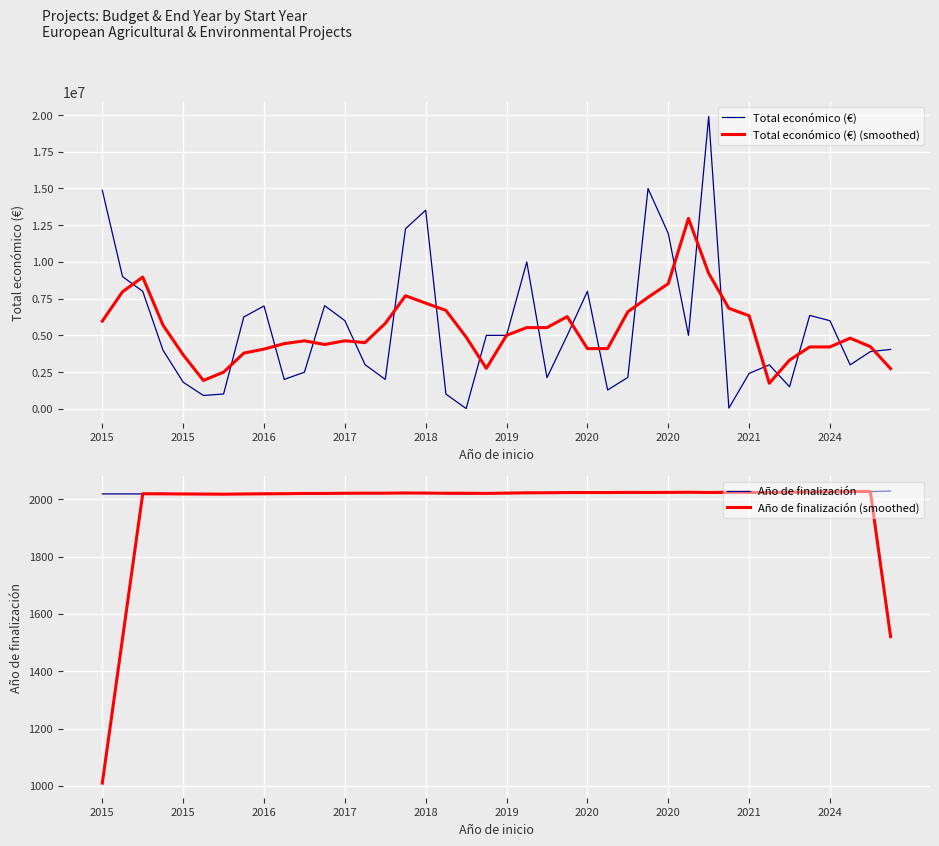

What is the difference between the second highest and second lowest values in the Año de finalización (smoothed) series?

513.0